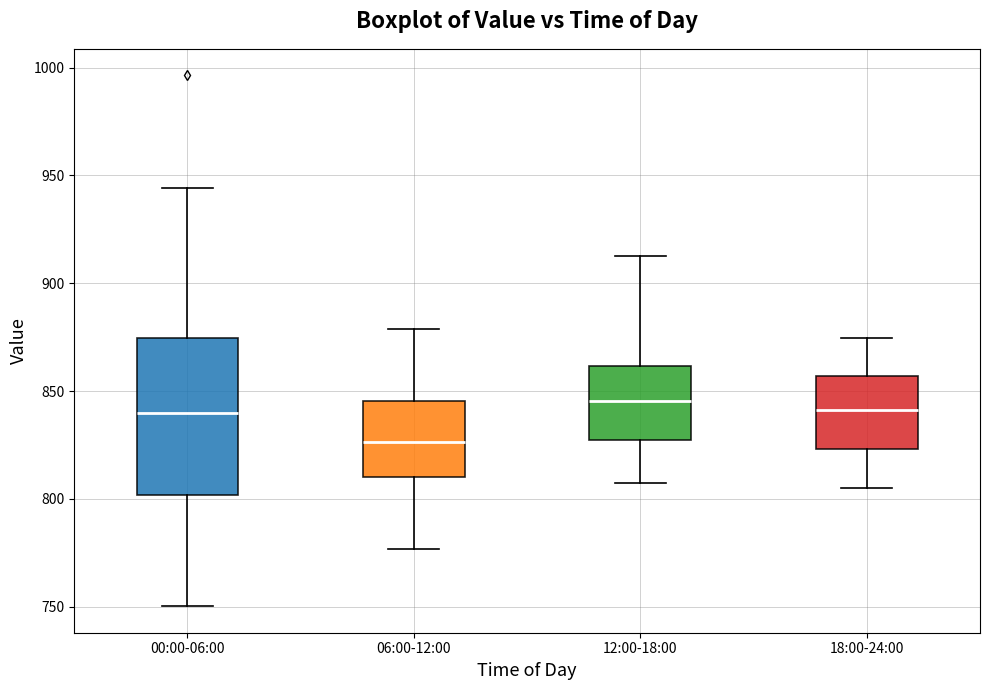

Which box is the tallest, from its lower edge to its upper edge?

00:00-06:00